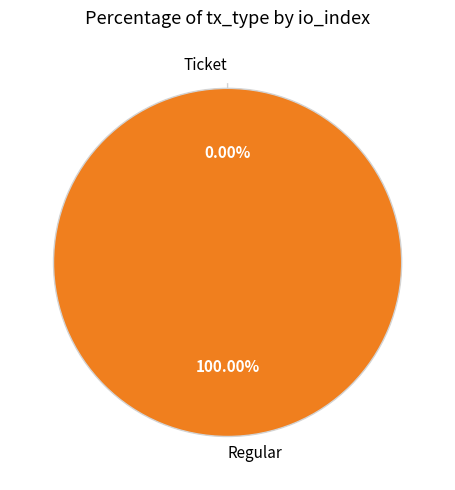

Is it true that Ticket is 0% of the pie?

True